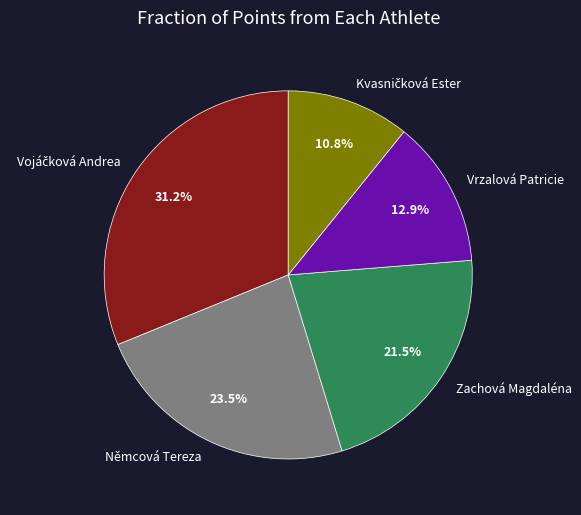

To the nearest percent, what is the difference between the largest and smallest slice percentages?

20%